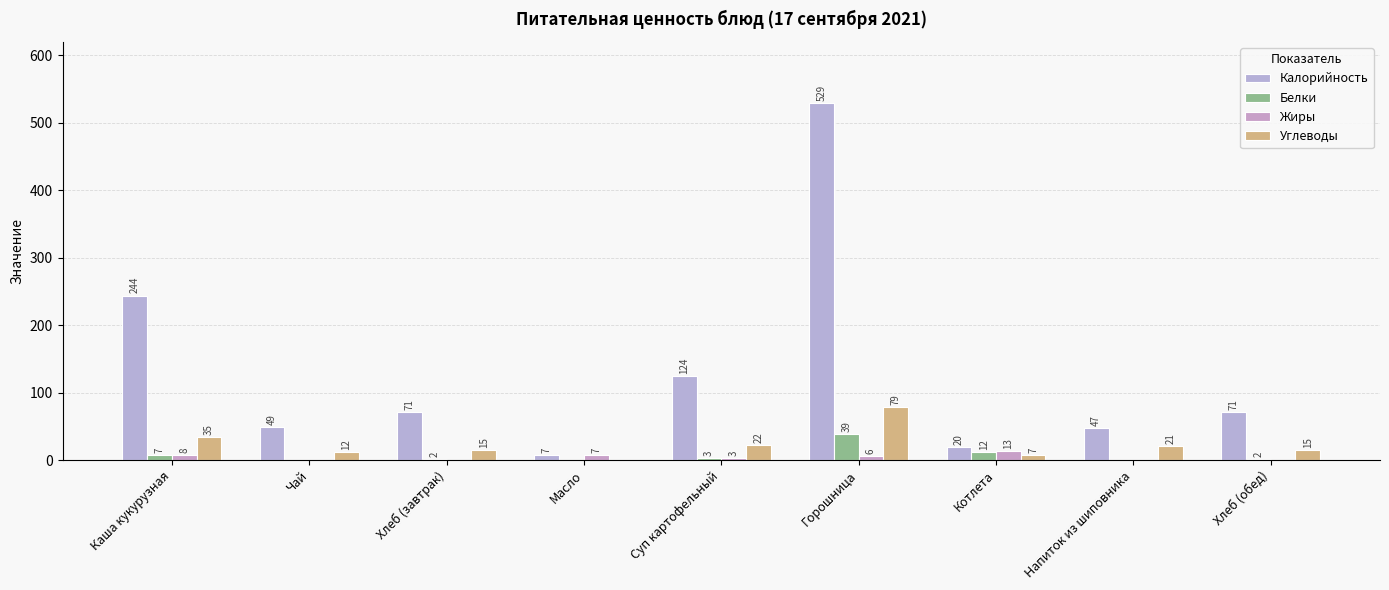

At which category is the sum across all series the highest?

Горошница